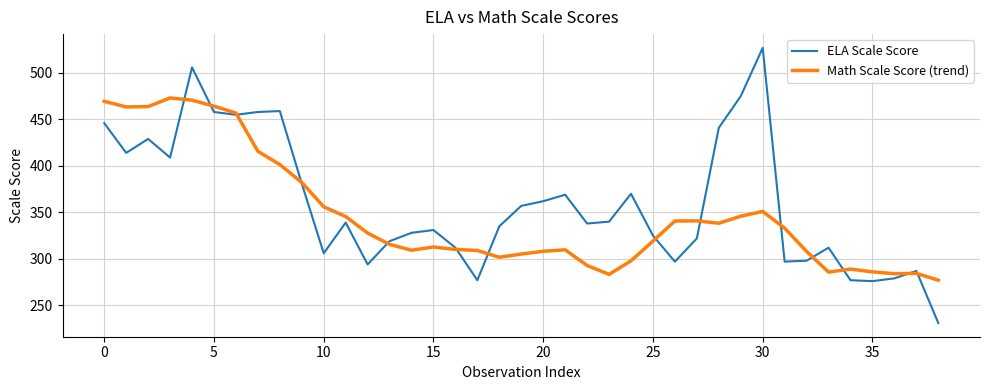

Does the chart display data point markers on the line(s)?

No